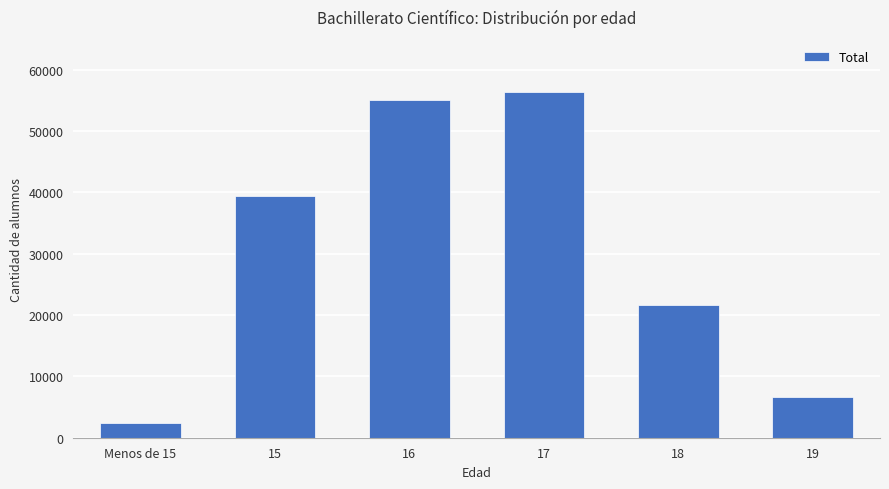

How many values are below 39330?

3